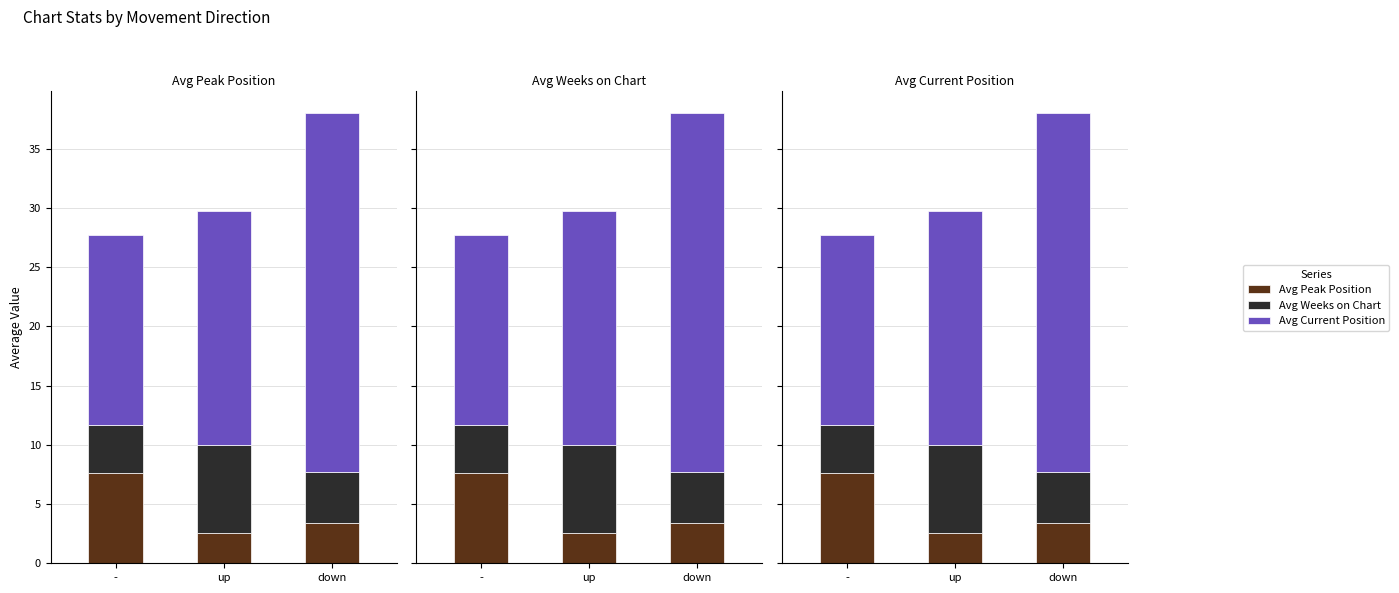

Which series has the widest spread of values?

Avg Current Position